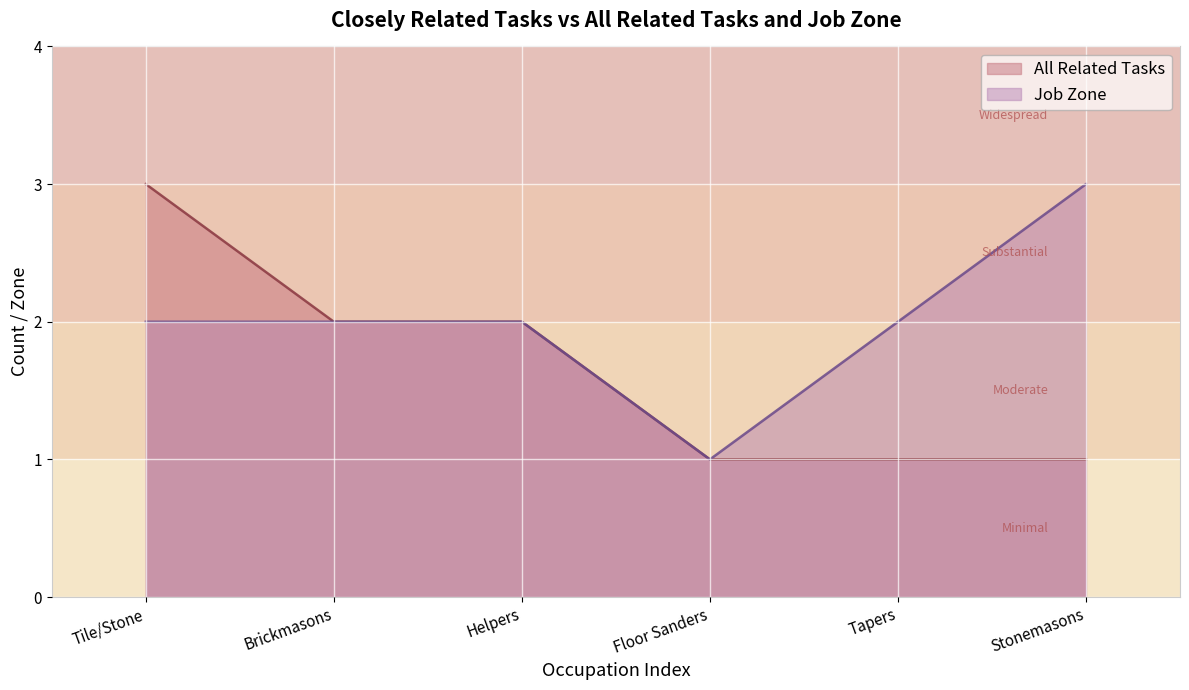

Reading right to left, extract all data points from this chart.

All Related Tasks: 1	1	1	2	2	3
Job Zone: 3	2	1	2	2	2